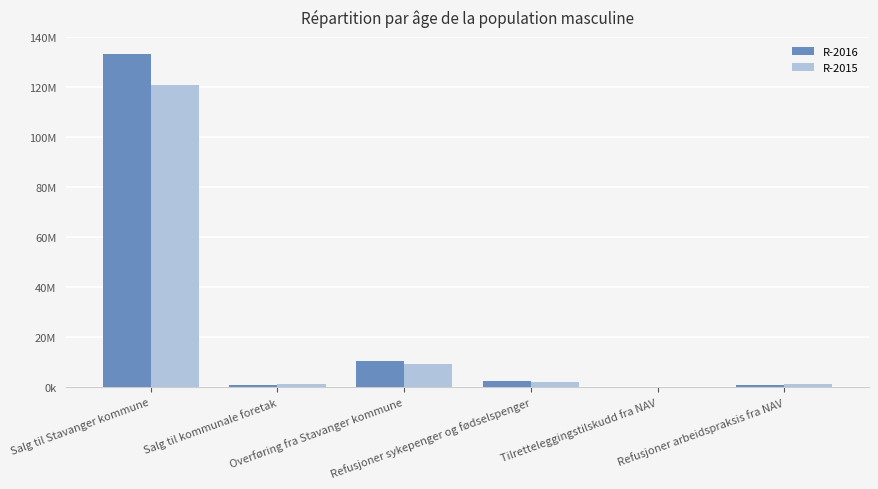

Does the chart contain stacked bars?

No